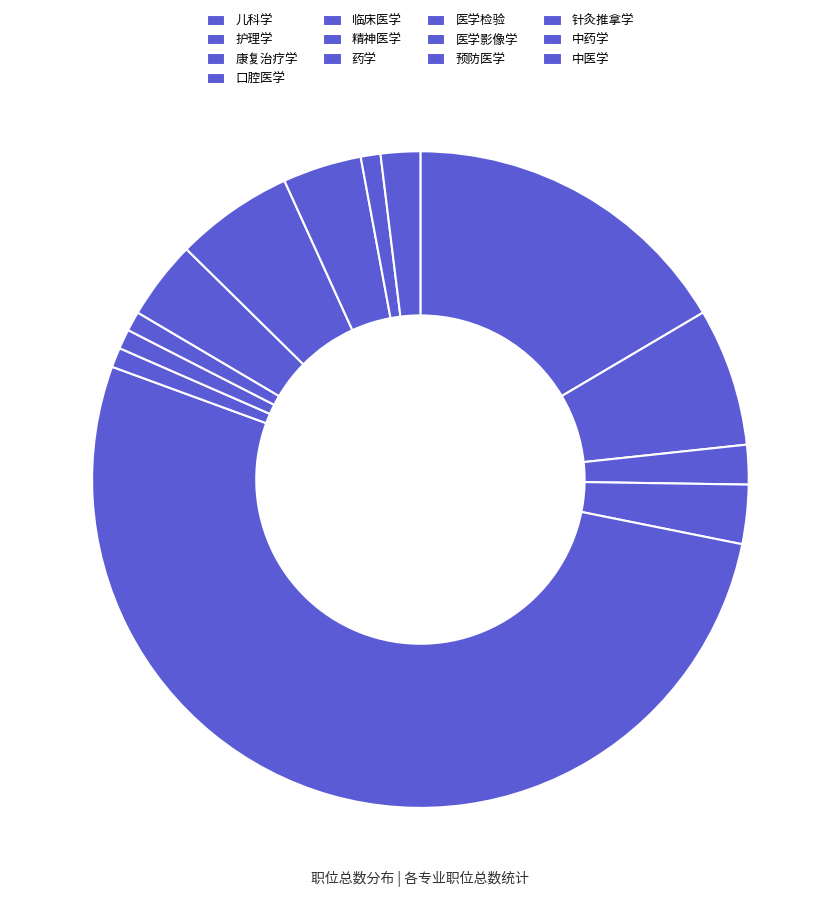

Count the number of slices in the pie.

13